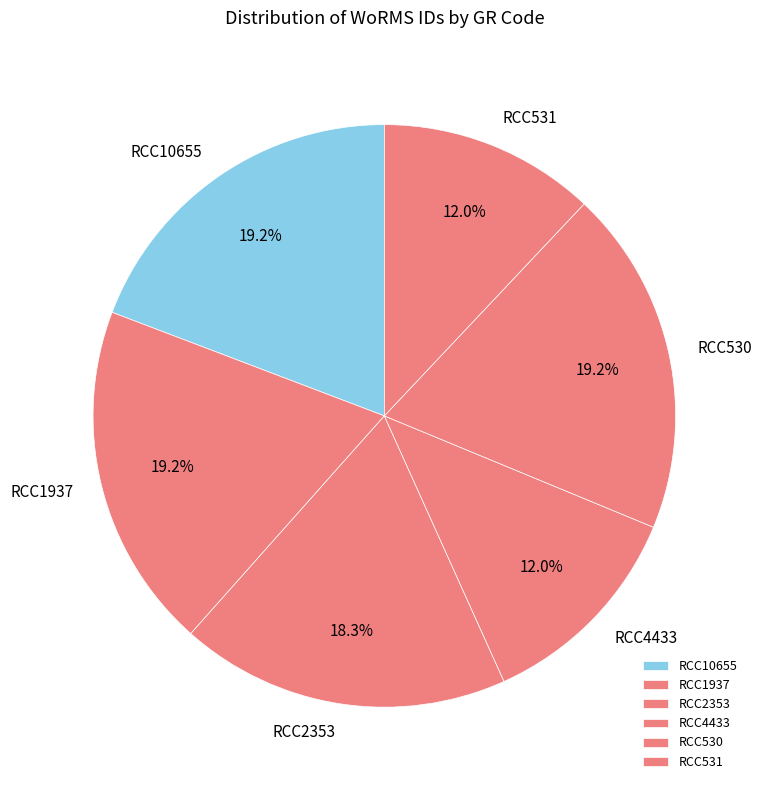

How many slices are in this pie chart?

6